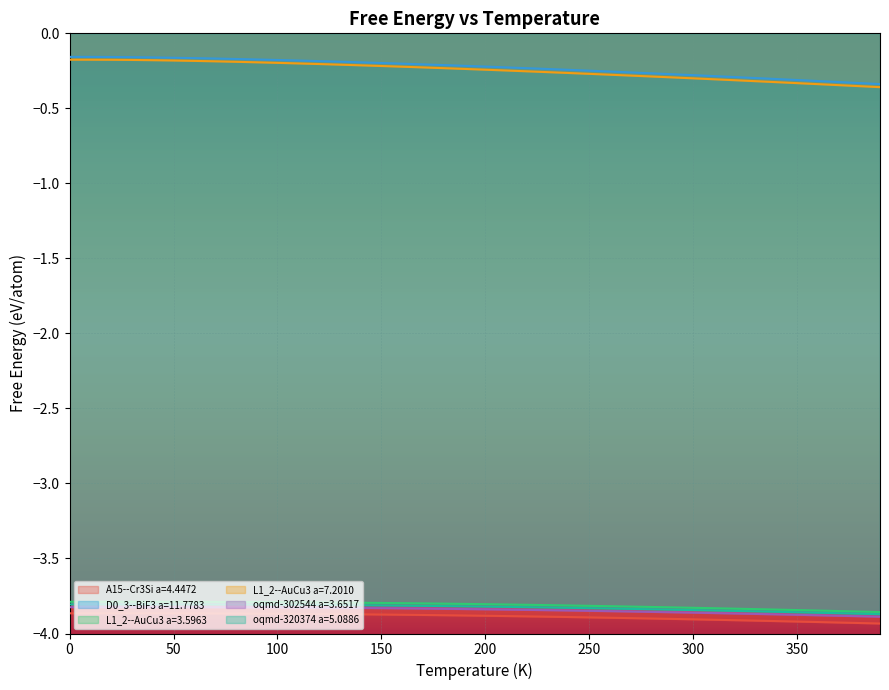

What is the average value of the oqmd-302544 a=3.6517 series?

-3.8